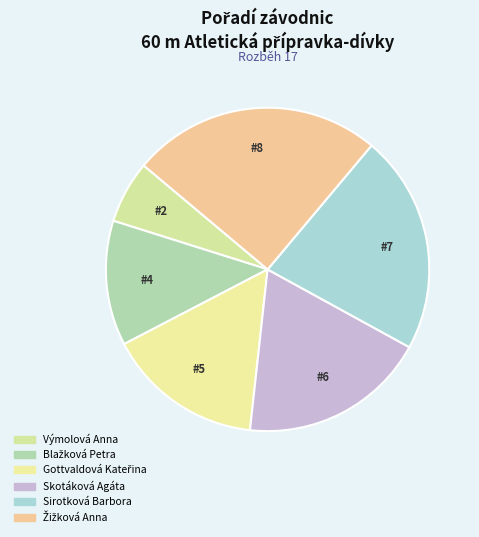

Approximately how many times larger is the value at Žižková Anna compared to Skotáková Agáta?

1.3